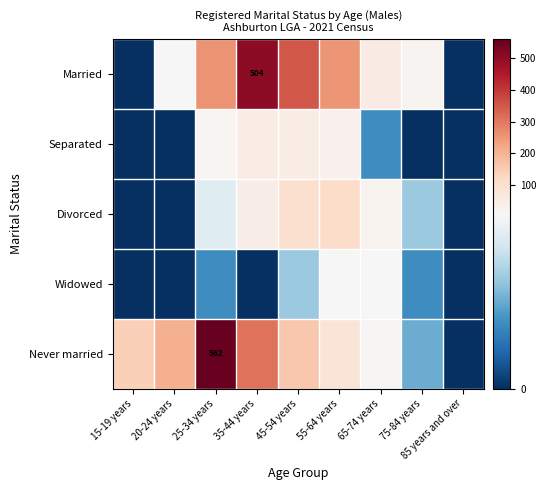

At which category does the chart reach its peak across all series?

25-34 years